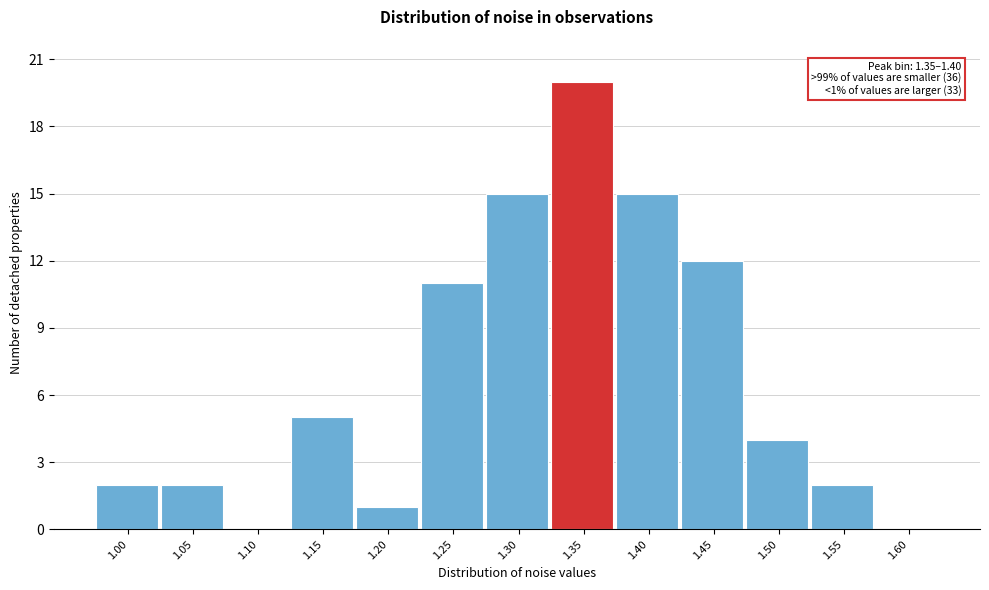

Reading left to right, what are all the values shown in this chart?

1.00=2	1.05=2	1.10=0	1.15=5	1.20=1	1.25=11	1.30=15	1.35=20	1.40=15	1.45=12	1.50=4	1.55=2	1.60=0